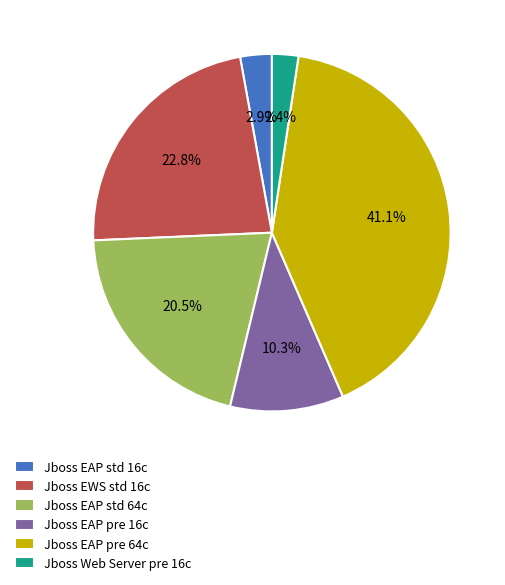

Does any single category account for the majority?

No